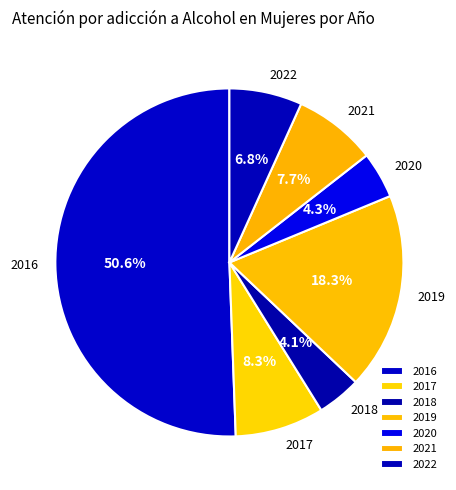

Combined, what portion of the pie is 2018 and 2019?

22.4%